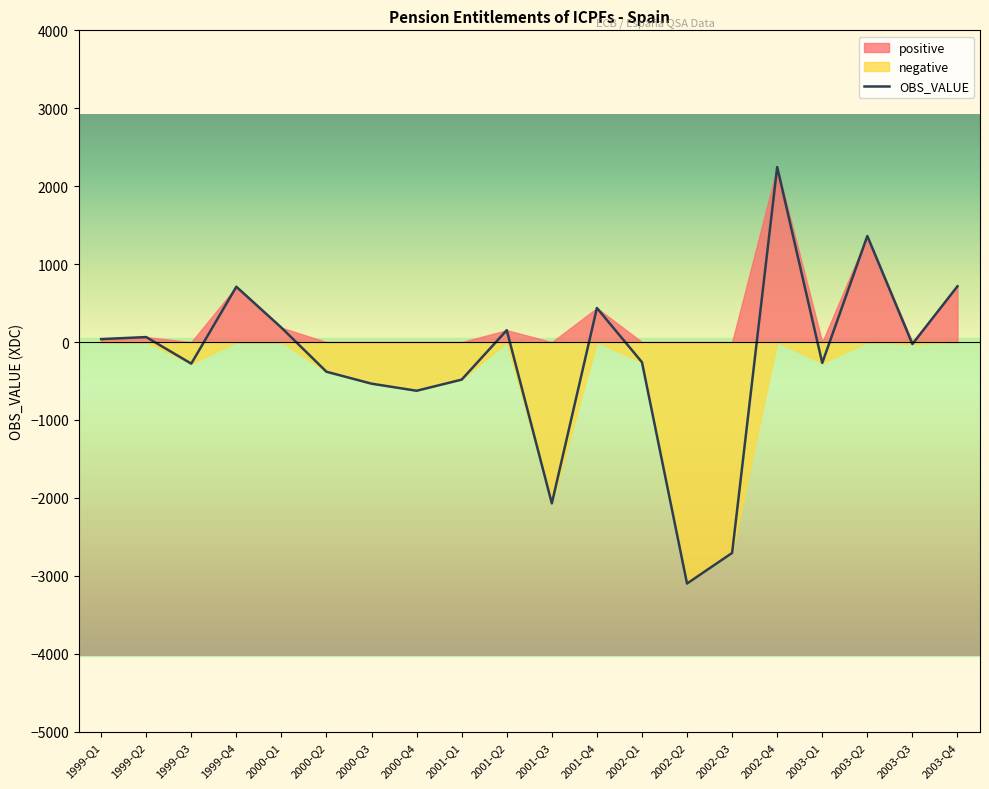

The value of OBS_VALUE at 2000-Q4 is -625. True or false?

True